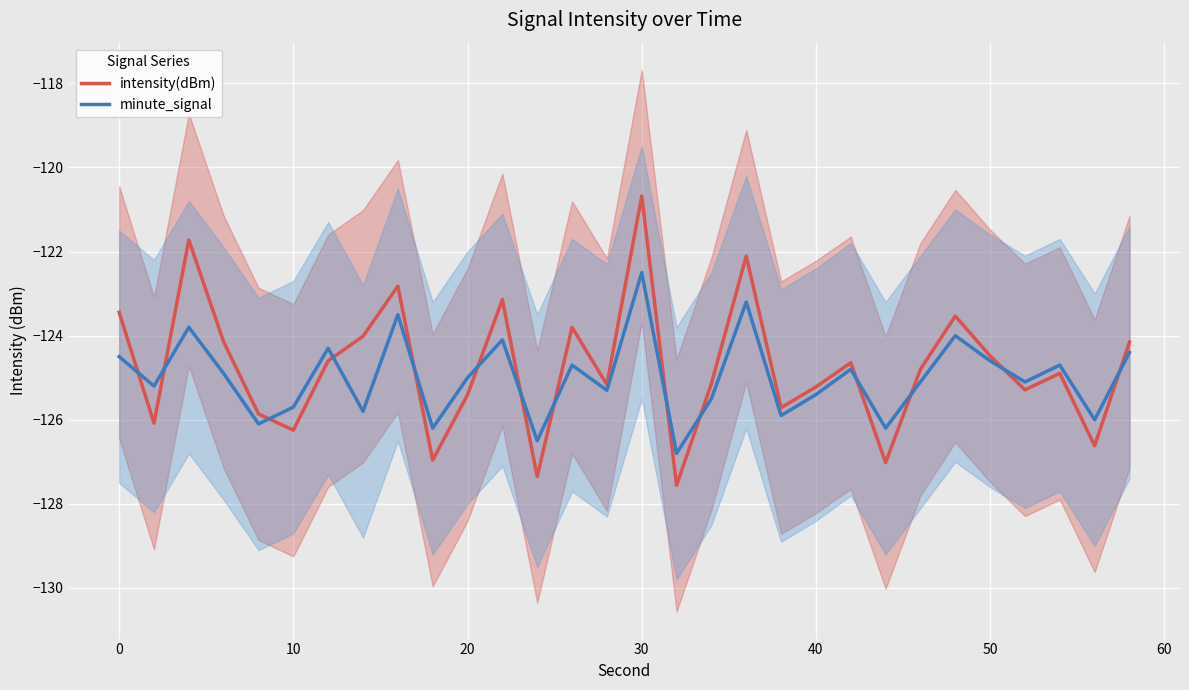

What is the maximum value for intensity(dBm)?

-120.7